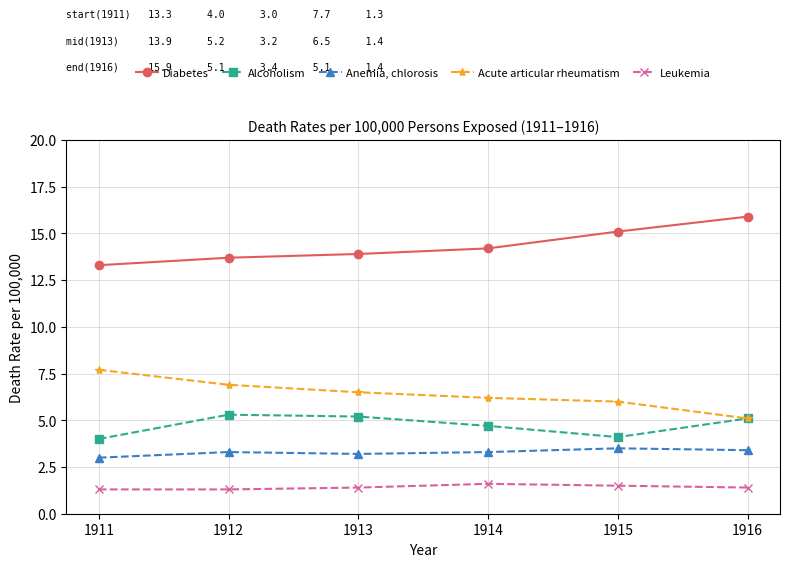

True or false: Acute articular rheumatism has more than 1 interior local peaks.

False